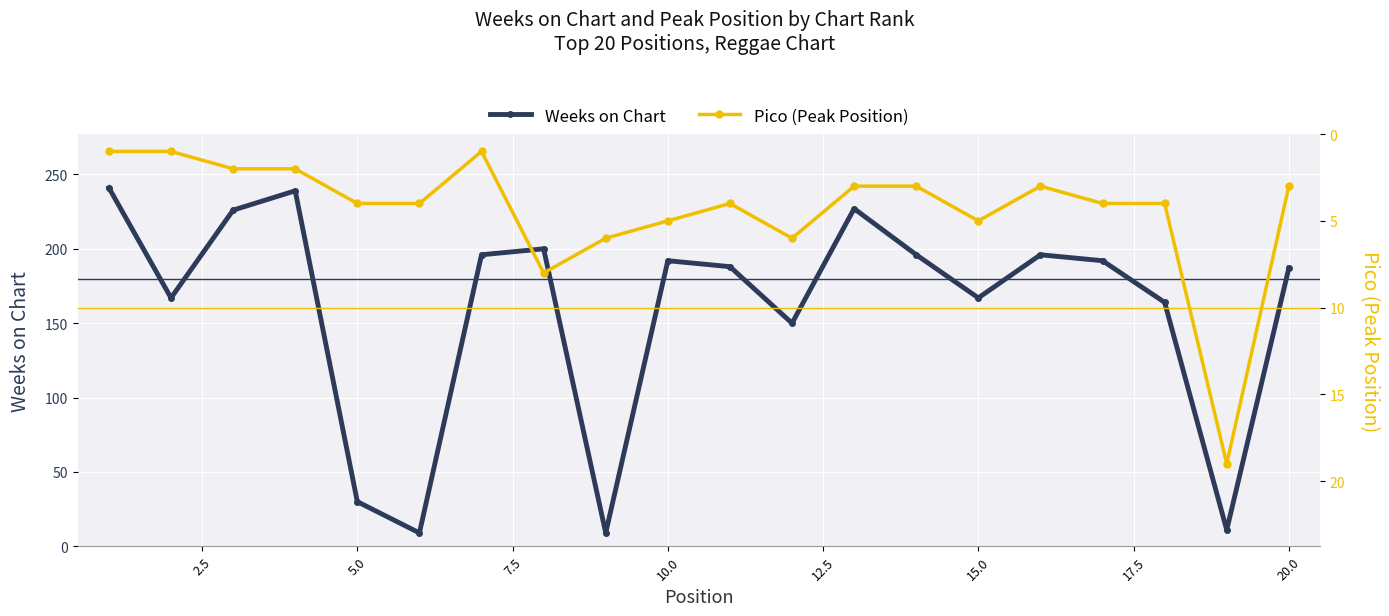

True or false: Weeks on Chart has a value of 192 at 10.0.

True